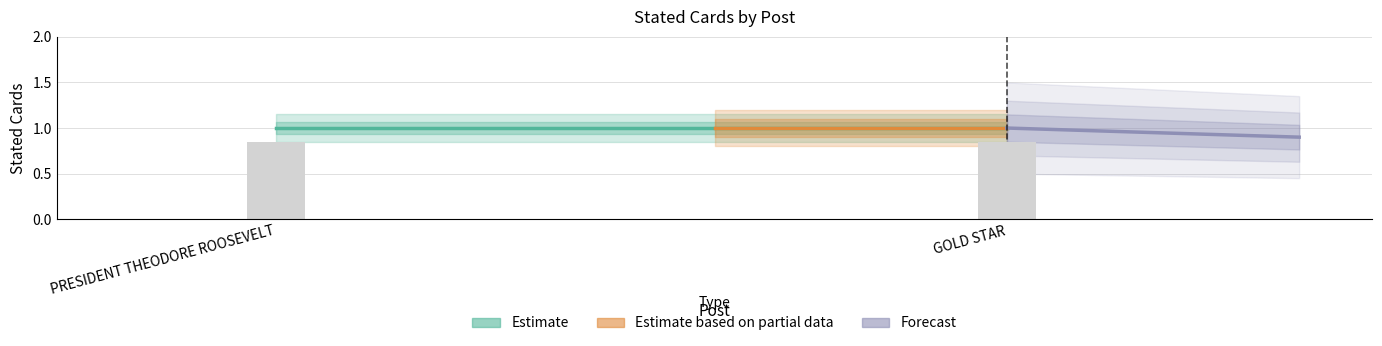

What is the value of the Estimate based on partial data bar at the 2nd from the left?

1.0